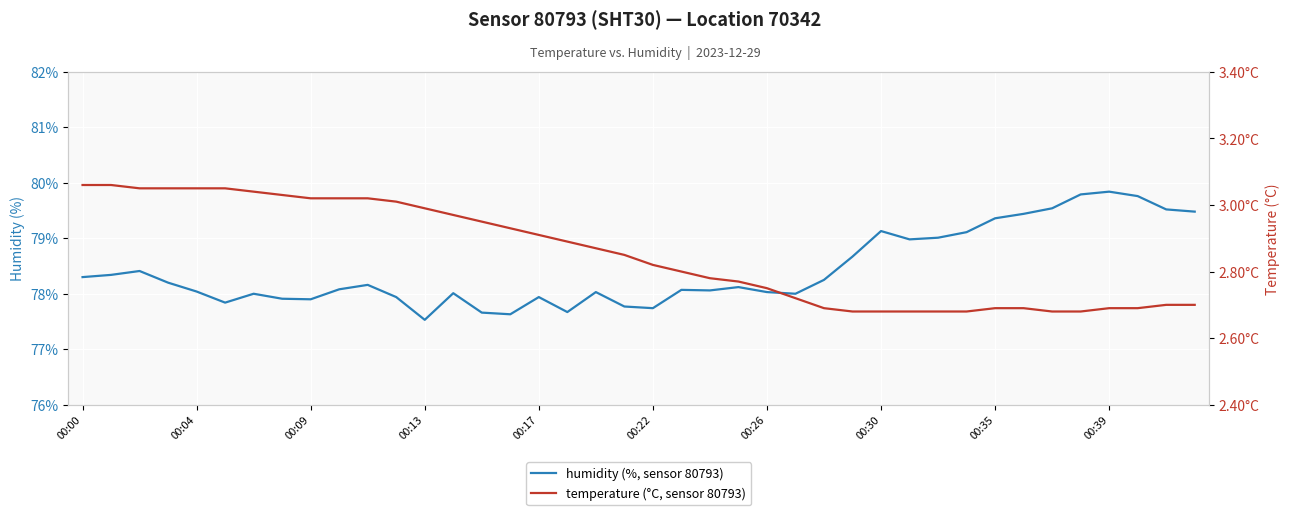

Which series changed the most between 13 and 26?

temperature (°C, sensor 80793)